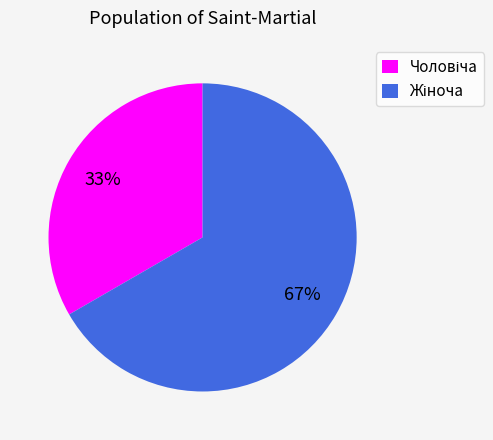

To the nearest percent, what is the average slice percentage?

50%